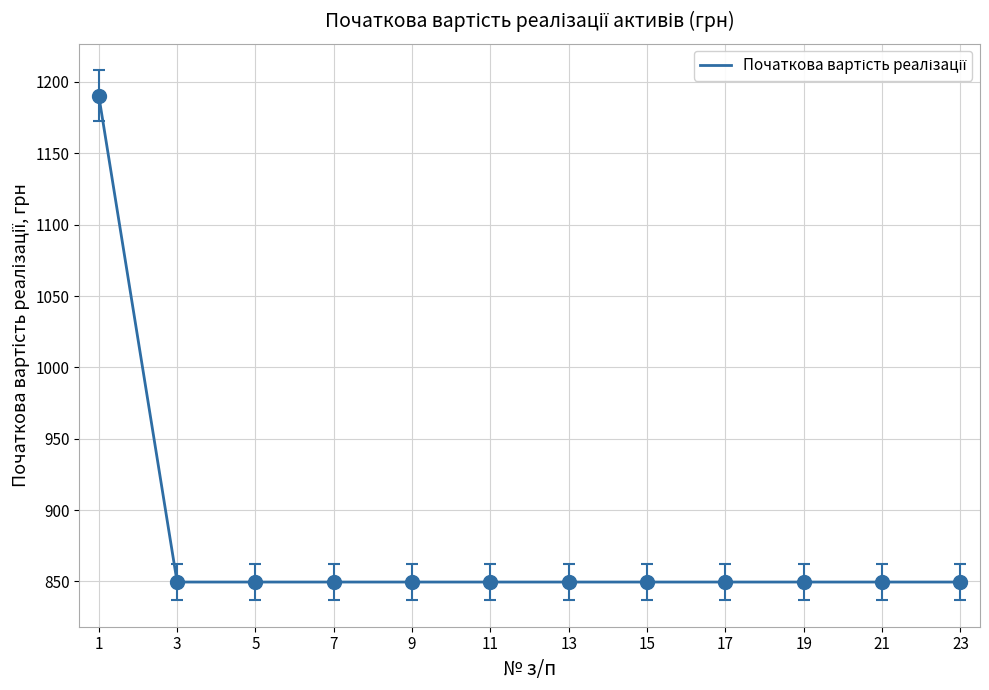

What is the ratio of the value at 3 to the value at 15?

1.0